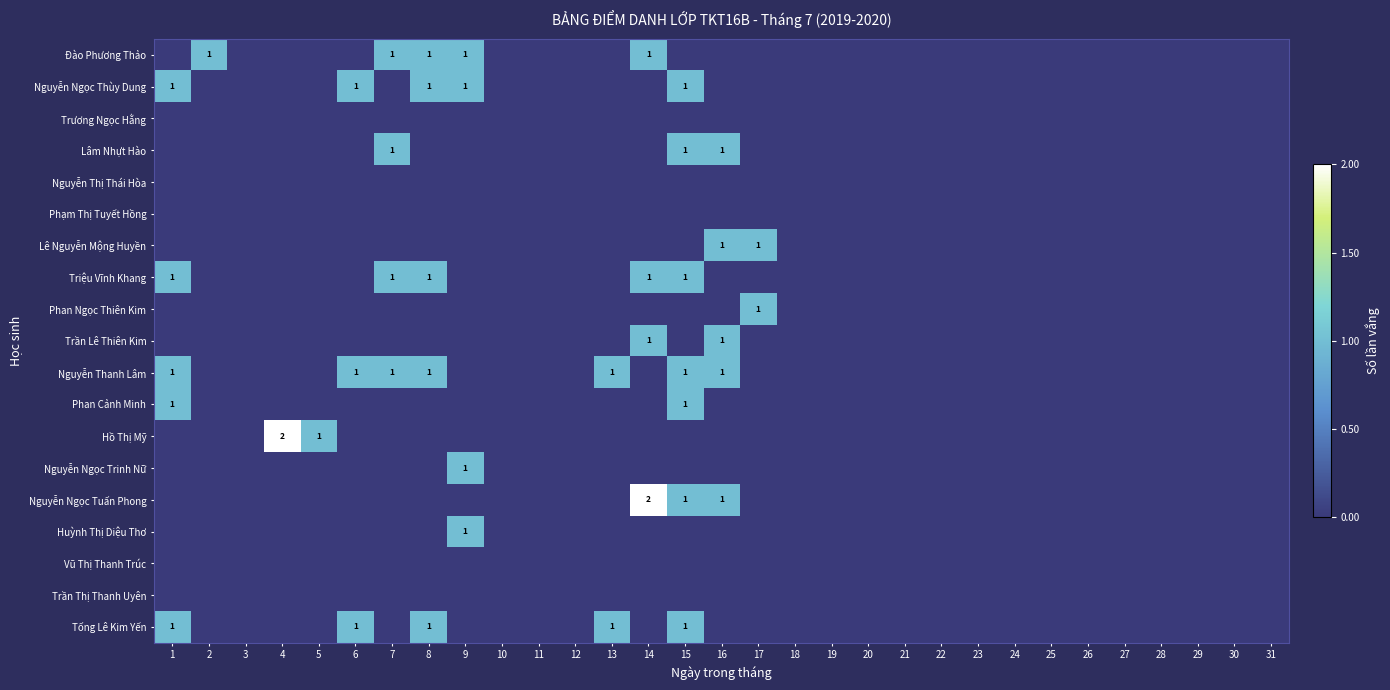

Which has a higher value, 28 or 21?

28